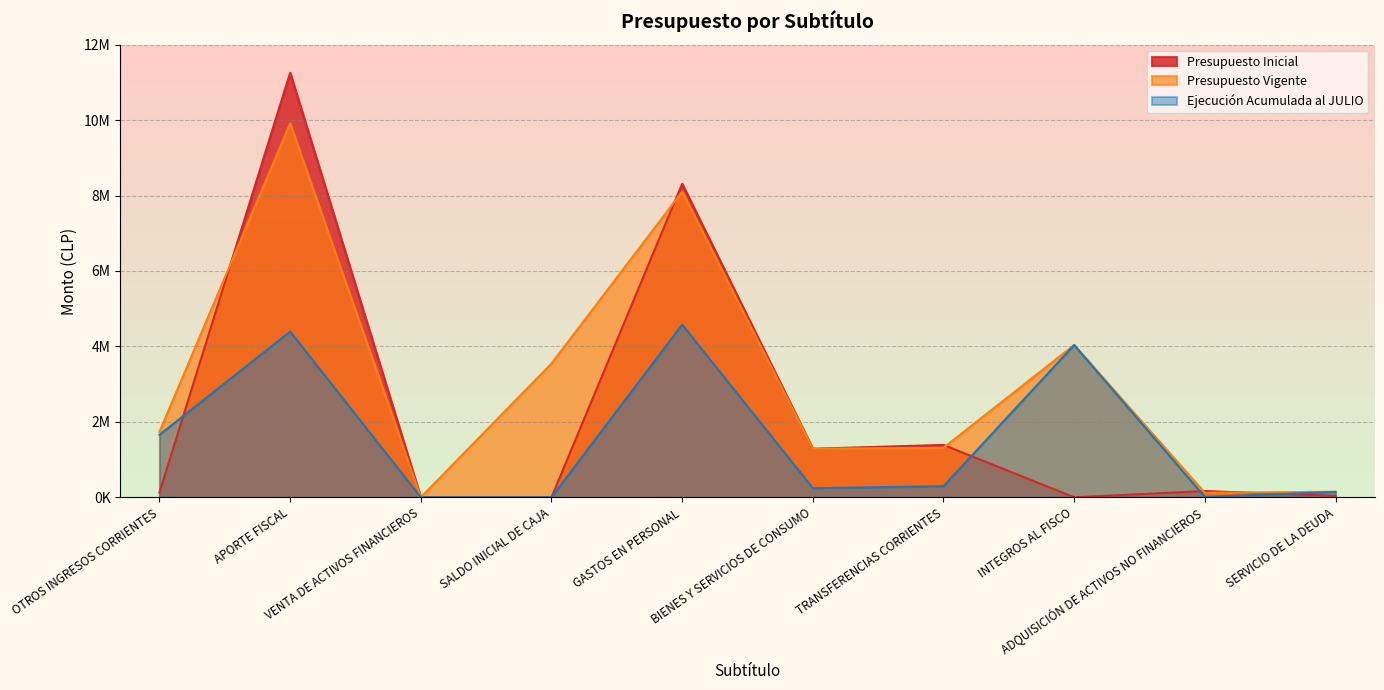

How many positive values does the Ejecución Acumulada al JULIO series have?

8